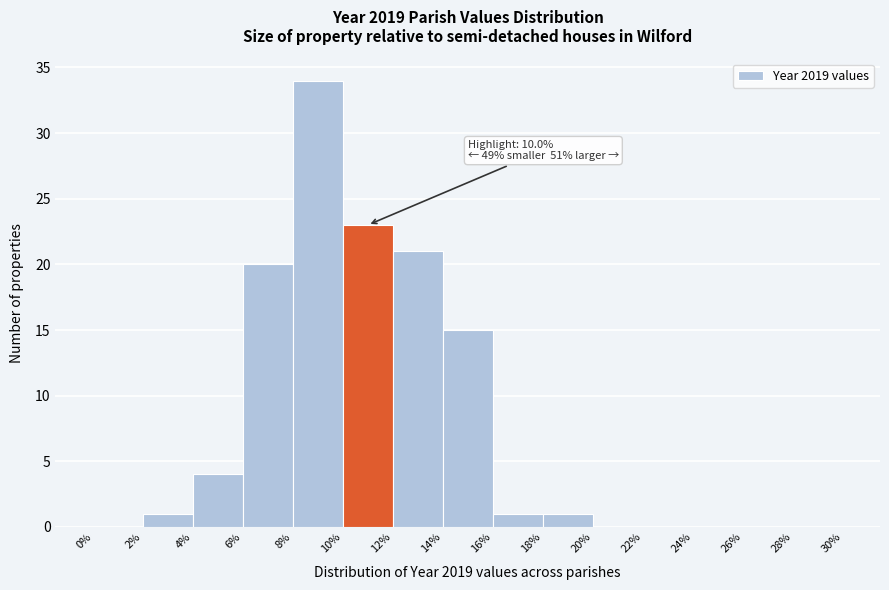

Which range on the x-axis has the tallest bar?

8% to 10%